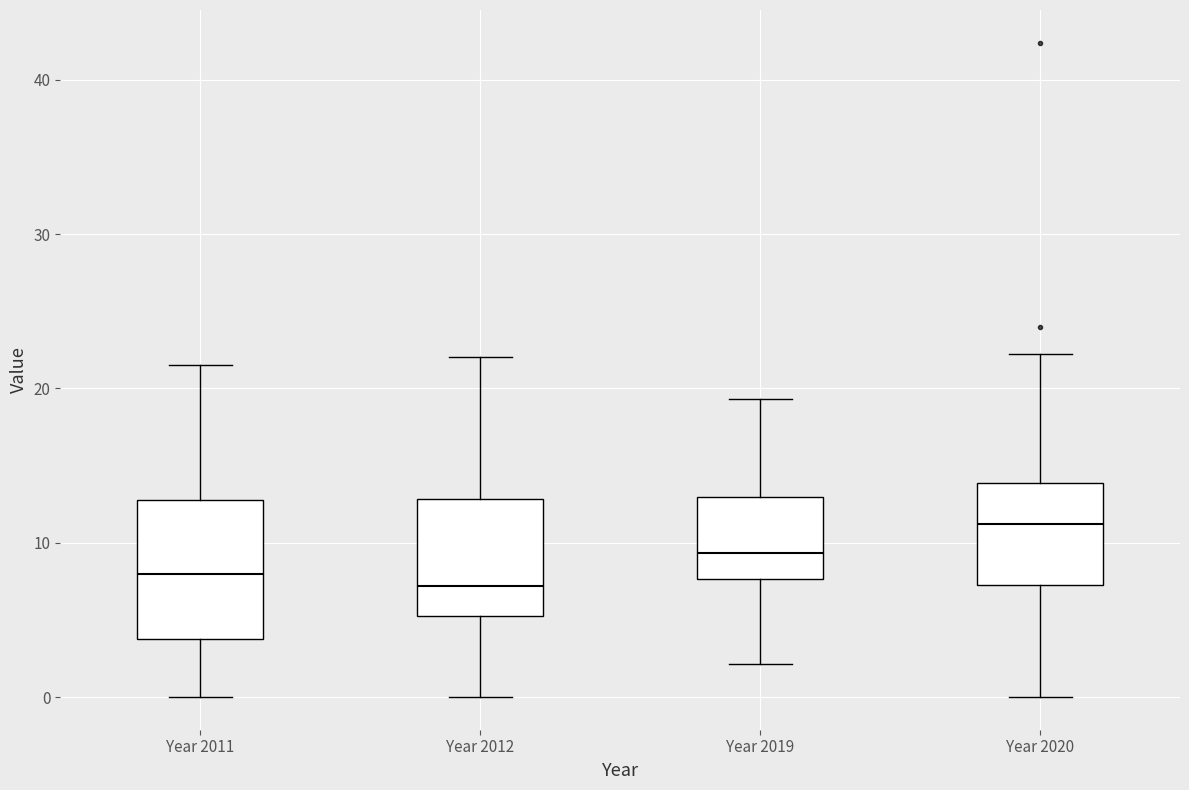

Which box's median line is the highest?

Year 2020